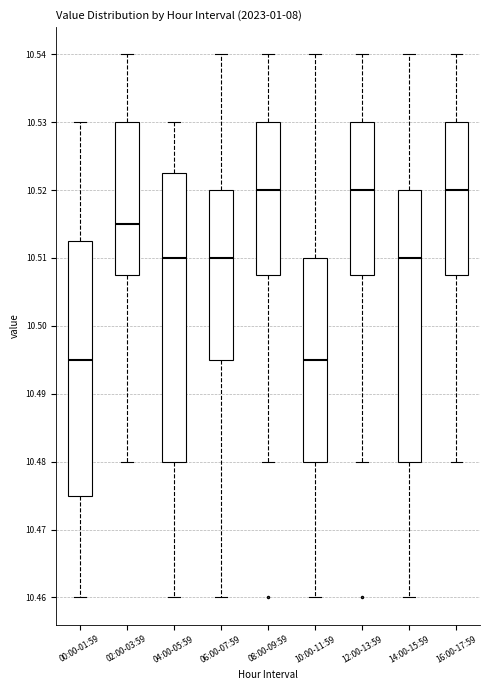

Where is the lower edge of the box for 04:00-05:59 on the y-axis? The values are not printed on the chart, so give them approximately, as read against the axis.

10.480